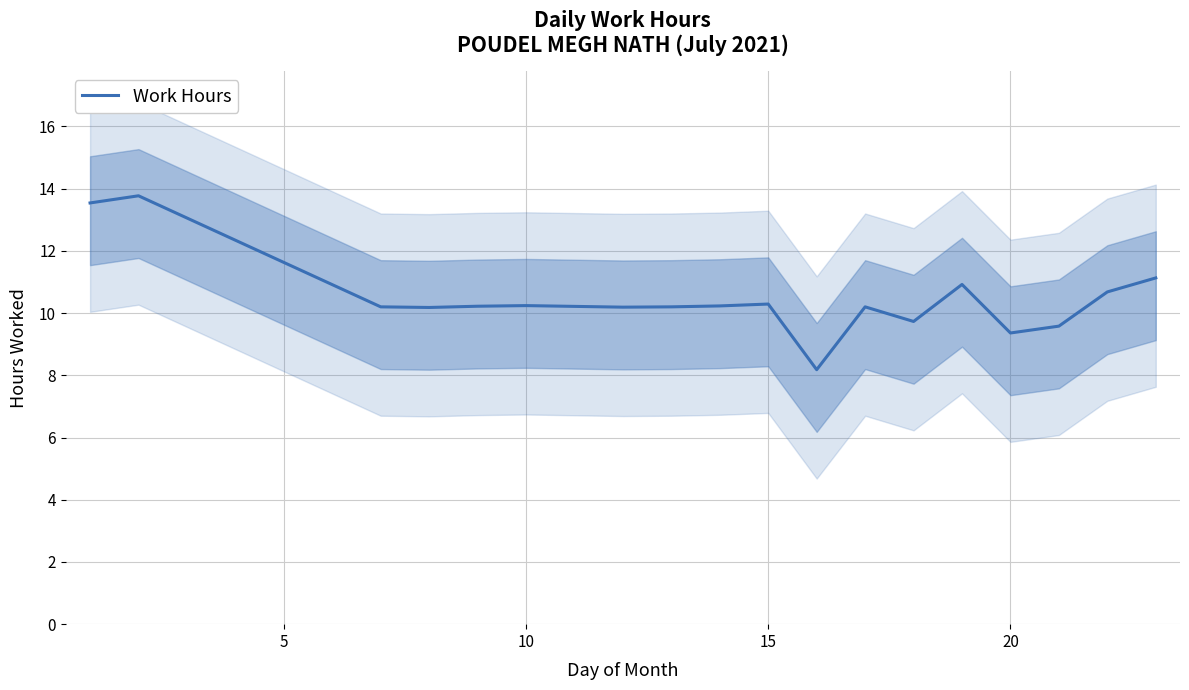

How many lines are shown in the chart?

1